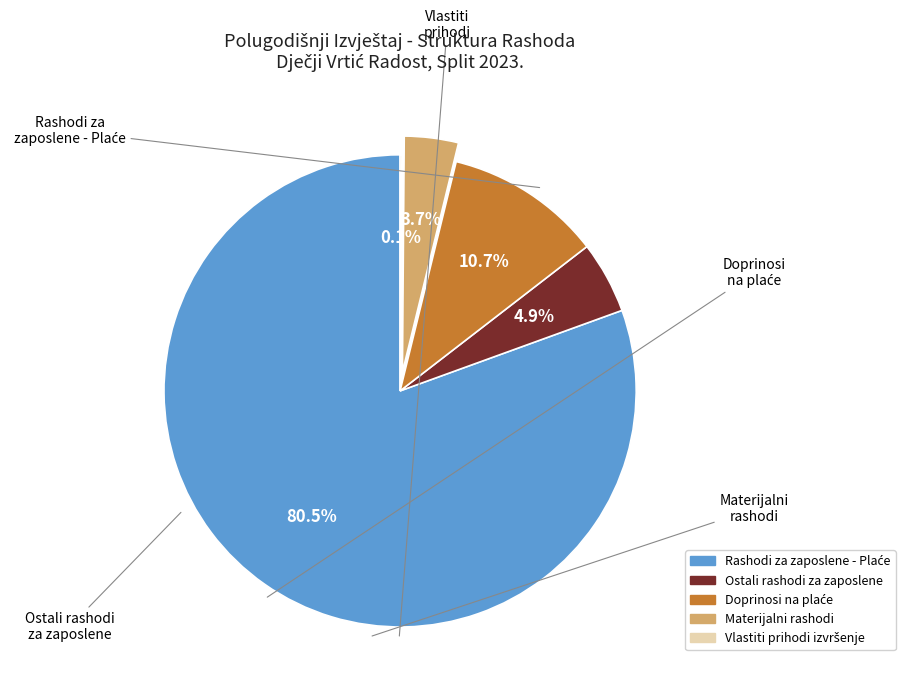

Is there a majority slice in this chart?

Yes